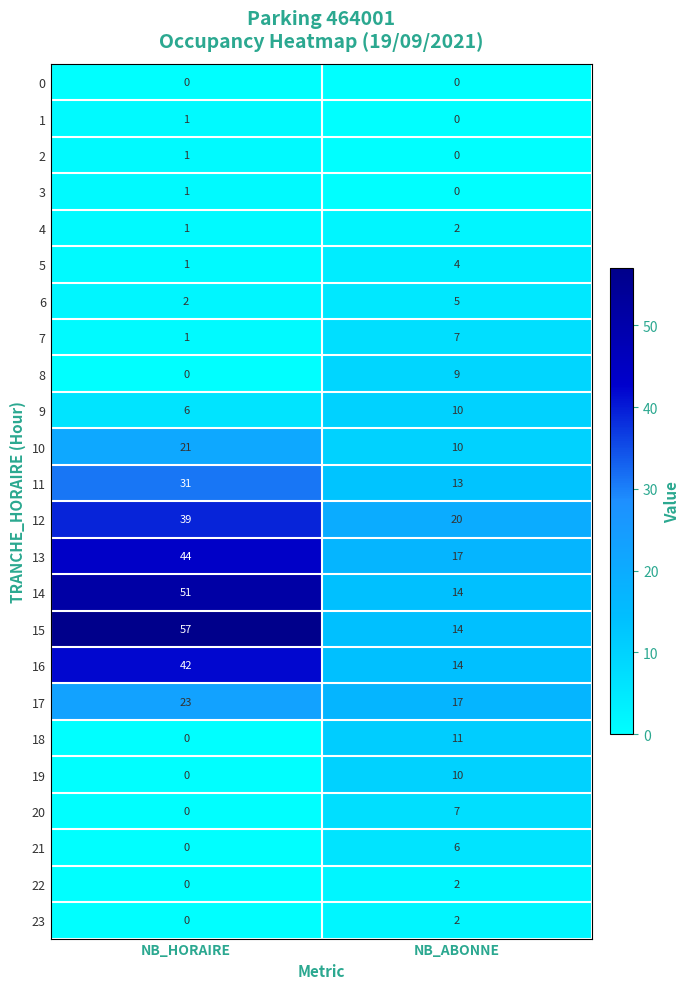

Which series has the largest range (max minus min)?

15